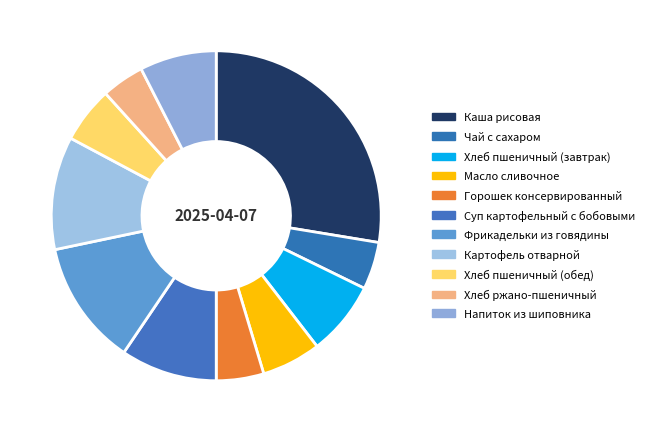

To the nearest percent, what is the difference between the Чай с сахаром and Масло сливочное slice percentages?

1%